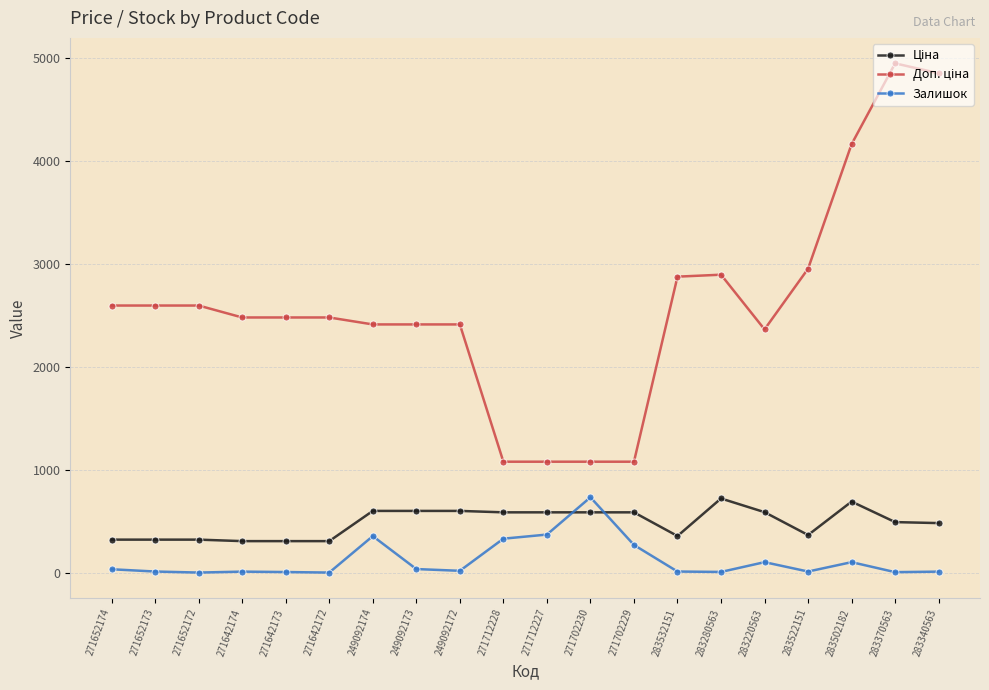

At how many categories does at least one series exceed 3612?

3